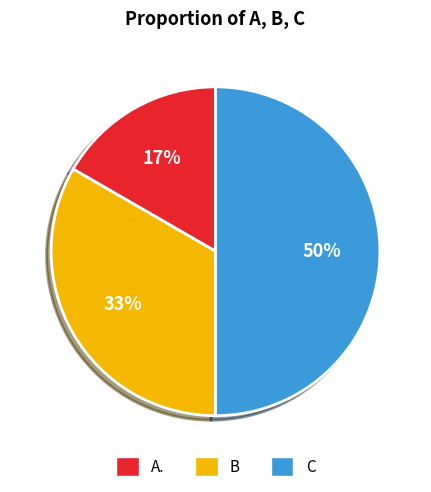

Count the number of slices in the pie.

3